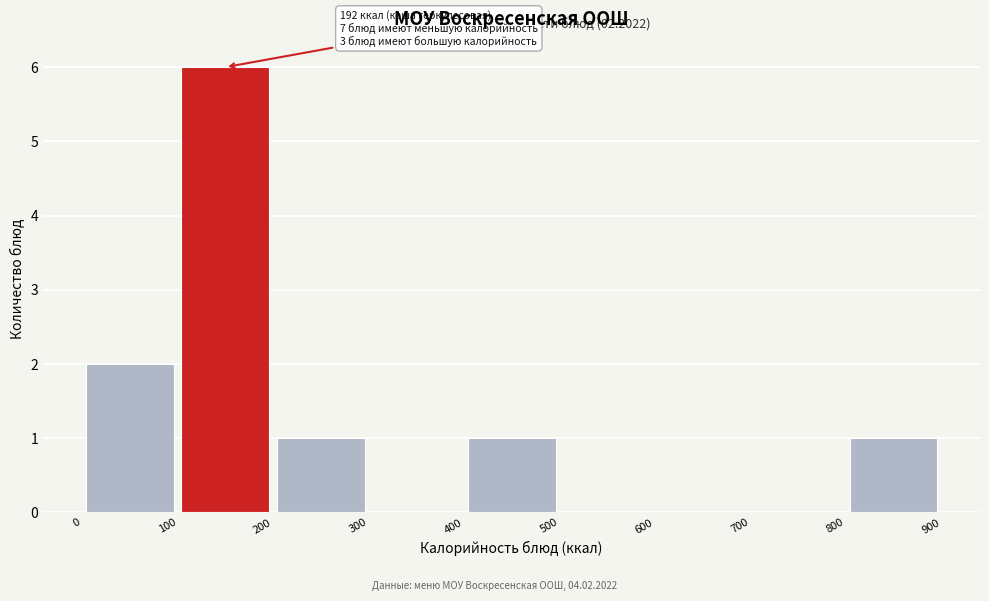

Which range on the x-axis has the tallest bar?

100 to 200